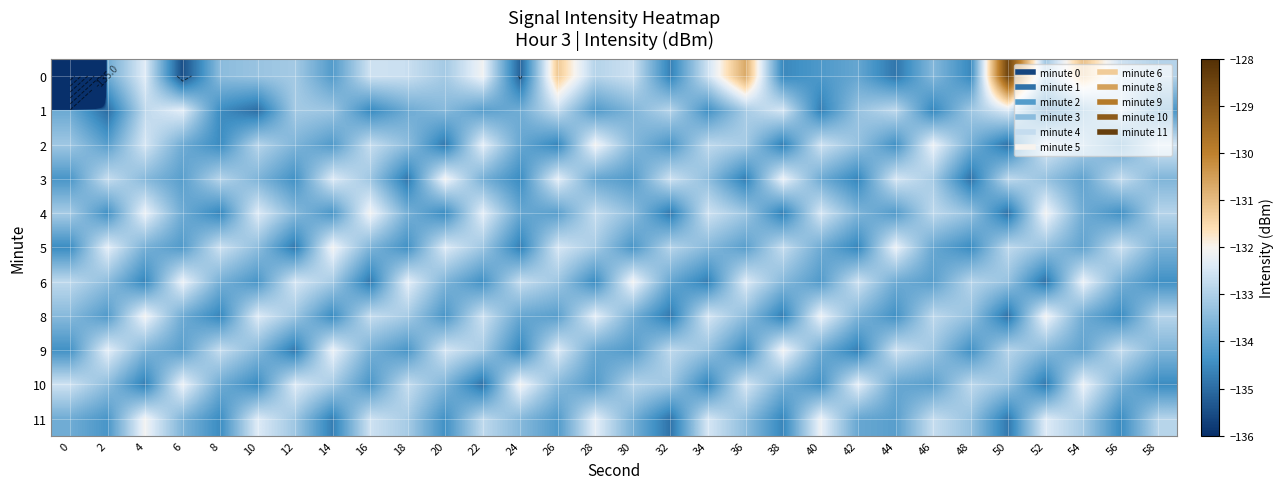

What is the sum of all 4 values?

-4004.8